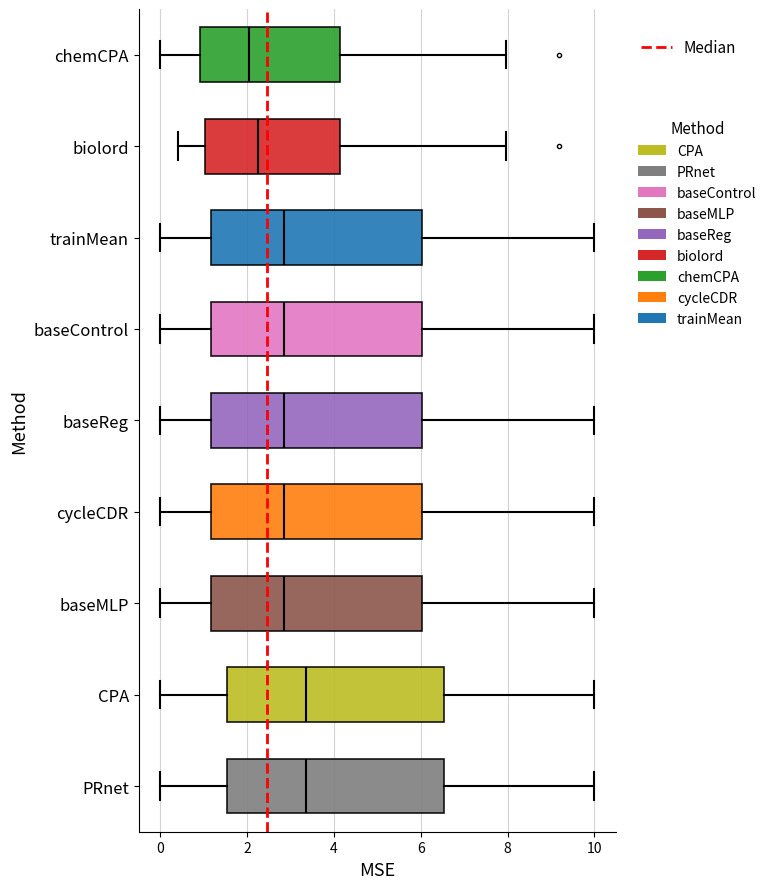

Reading bottom to top, read every box against the x-axis: the position of its median line, the range the box covers, and the ends of its whiskers. The values are not printed on the chart, so give them approximately, as read against the axis.

PRnet: median 3.4, box 1.6 to 6.6, whiskers 0.0 to 10.0
CPA: median 3.4, box 1.6 to 6.6, whiskers 0.0 to 10.0
baseMLP: median 2.8, box 1.2 to 6.0, whiskers 0.0 to 10.0
cycleCDR: median 2.8, box 1.2 to 6.0, whiskers 0.0 to 10.0
baseReg: median 2.8, box 1.2 to 6.0, whiskers 0.0 to 10.0
baseControl: median 2.8, box 1.2 to 6.0, whiskers 0.0 to 10.0
trainMean: median 2.8, box 1.2 to 6.0, whiskers 0.0 to 10.0
biolord: median 2.2, box 1.0 to 4.2, whiskers 0.4 to 8.0
chemCPA: median 2.0, box 1.0 to 4.2, whiskers 0.0 to 8.0